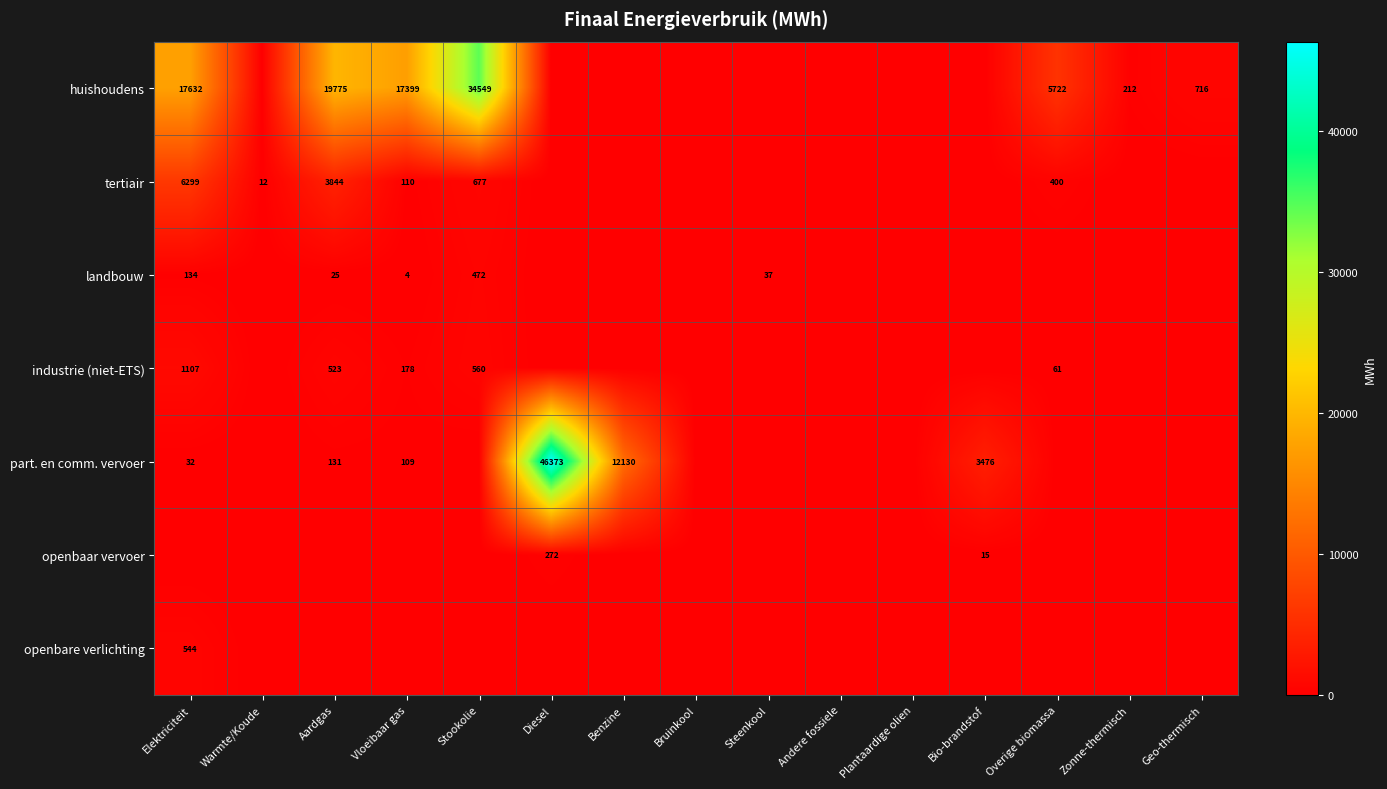

At how many categories does at least one series exceed 45436?

1